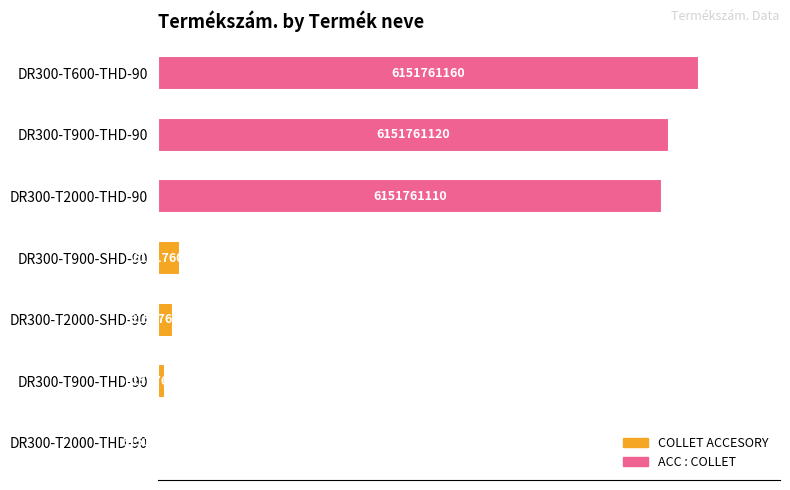

Are the bars horizontal?

Yes